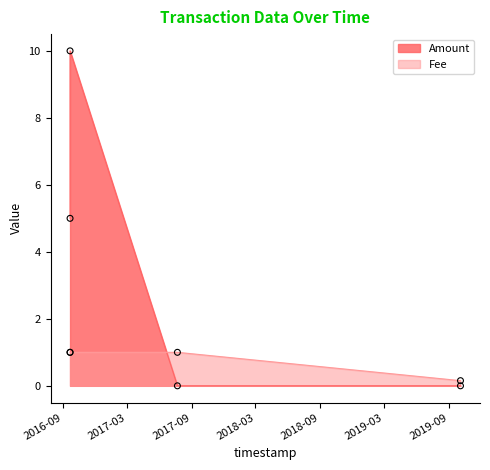

Which series has the largest total across all categories?

Amount